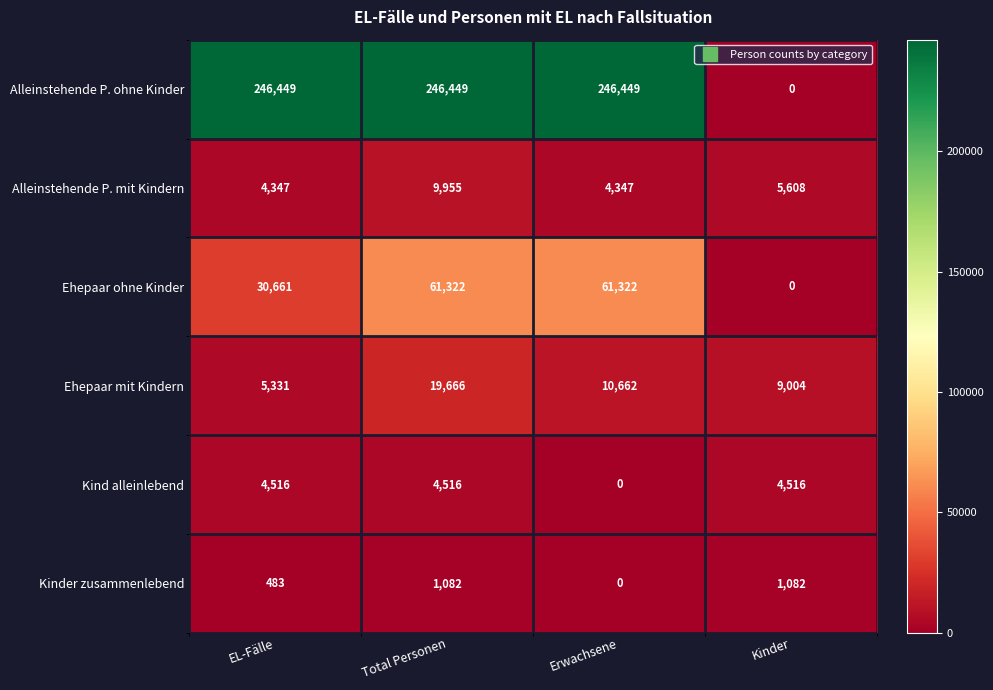

List the series in order of their peak value, lowest first.

Kinder zusammenlebend, Kind alleinlebend, Alleinstehende P. mit Kindern, Ehepaar mit Kindern, Ehepaar ohne Kinder, Alleinstehende P. ohne Kinder